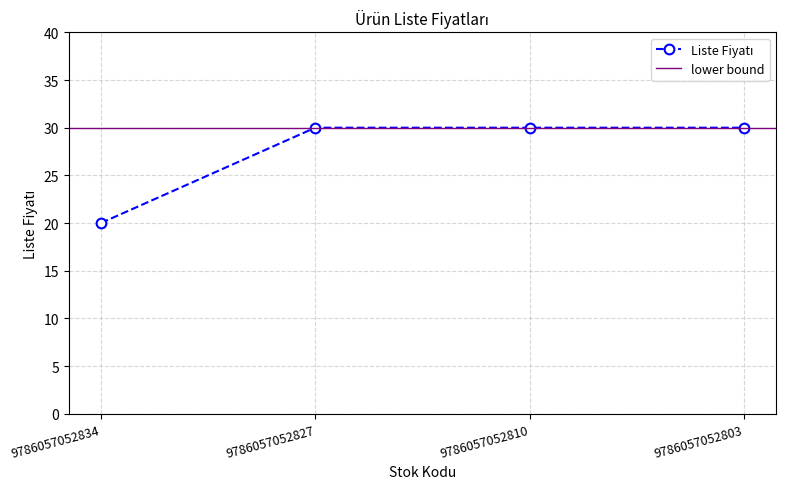

Rank the categories by value from lowest to highest.

9786057052834, 9786057052827, 9786057052810, 9786057052803